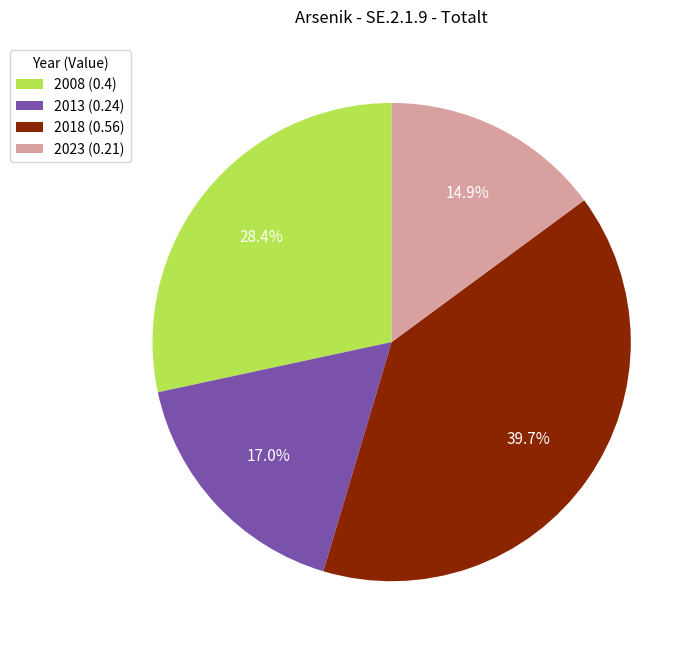

How much of the chart is everything except 2018?

60.3%